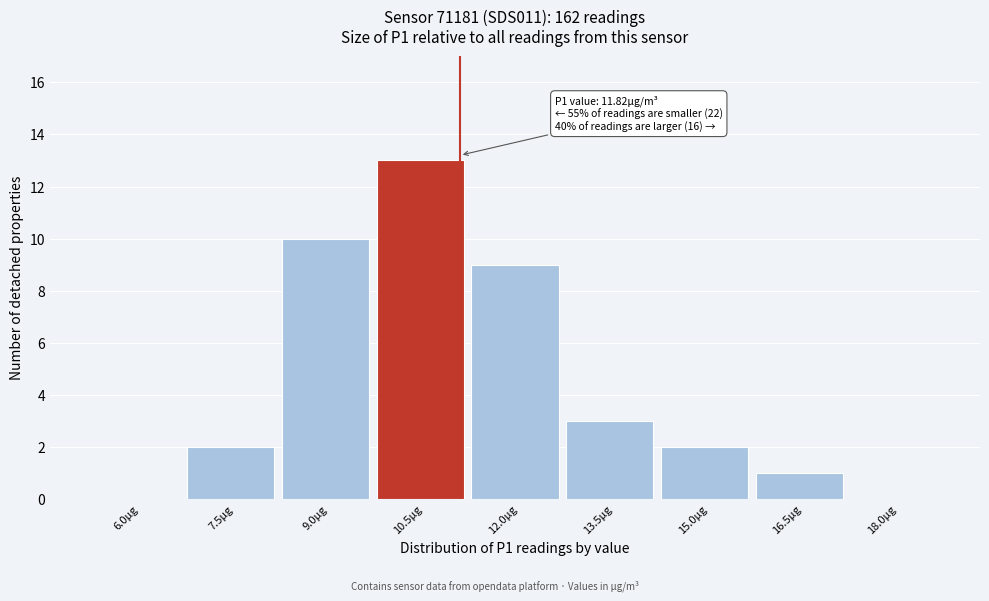

Reading left to right, extract all data points from this chart.

6.0µg=0	7.5µg=2	9.0µg=10	10.5µg=13	12.0µg=9	13.5µg=3	15.0µg=2	16.5µg=1	18.0µg=0